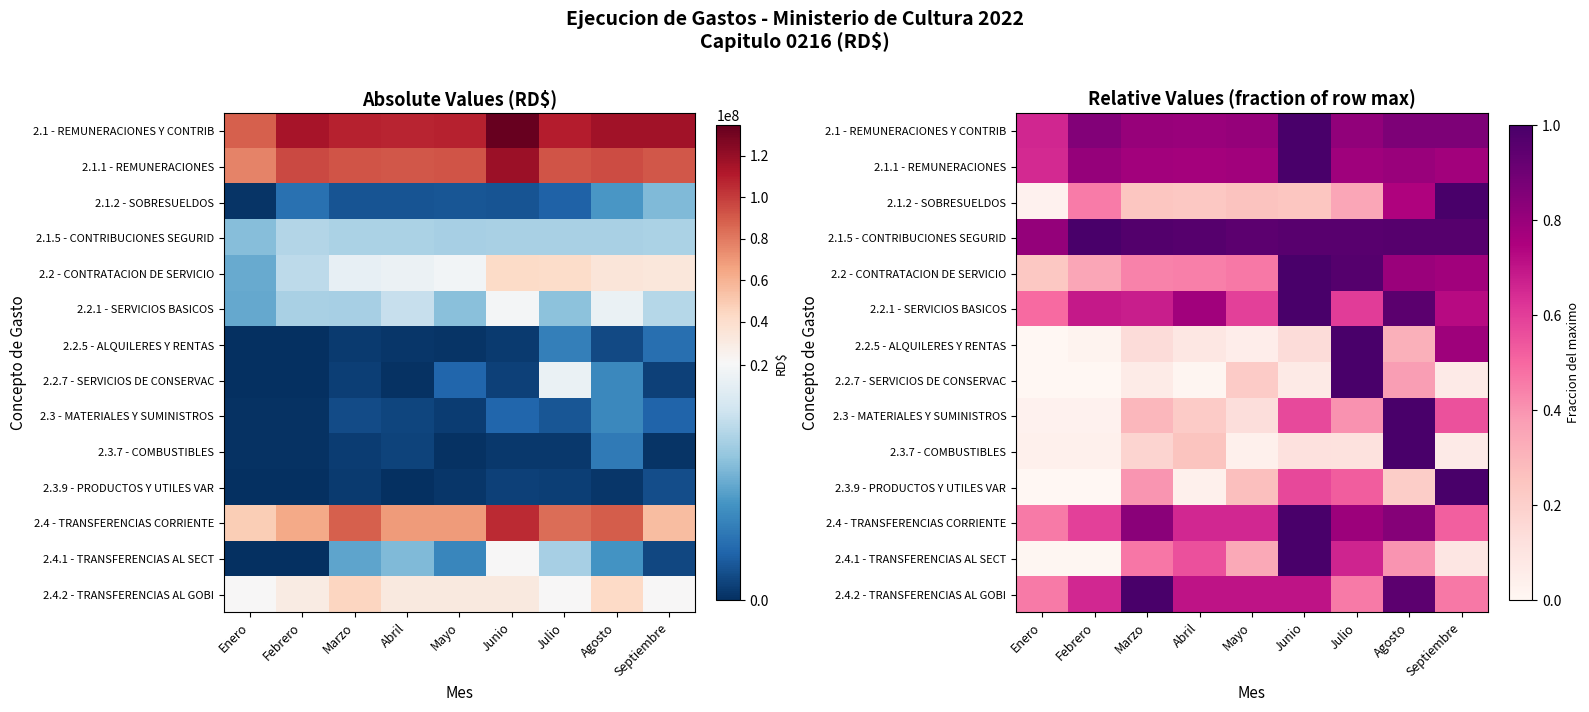

At which label is 2.1.2 - SOBRESUELDOS closest to 0?

Enero